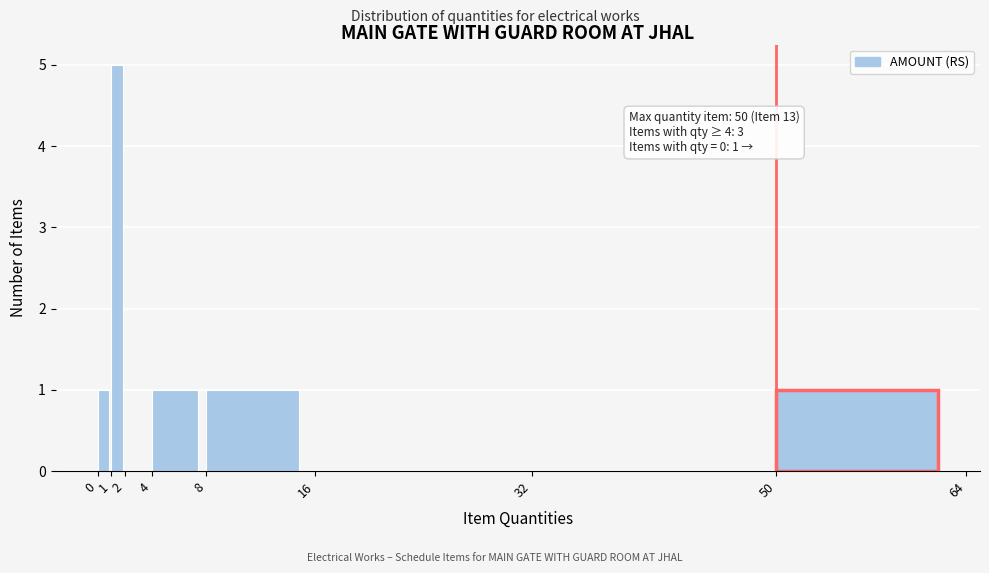

Over which range of the x-axis is the bar tallest?

1 to 2